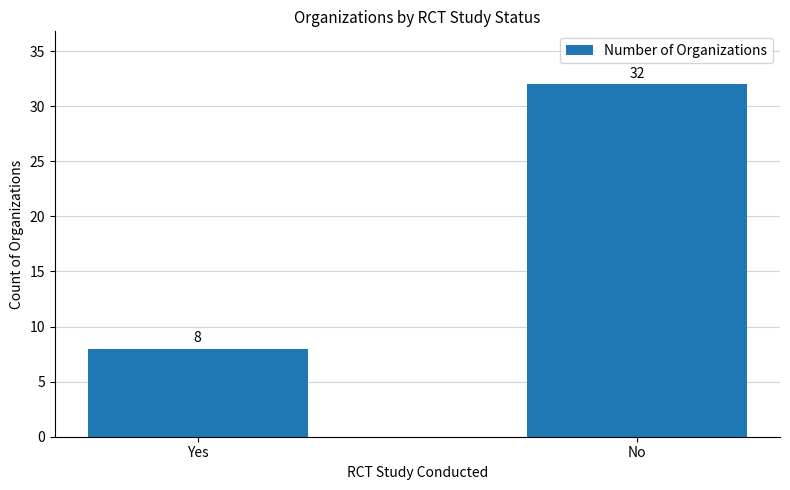

What position from the left is No?

2